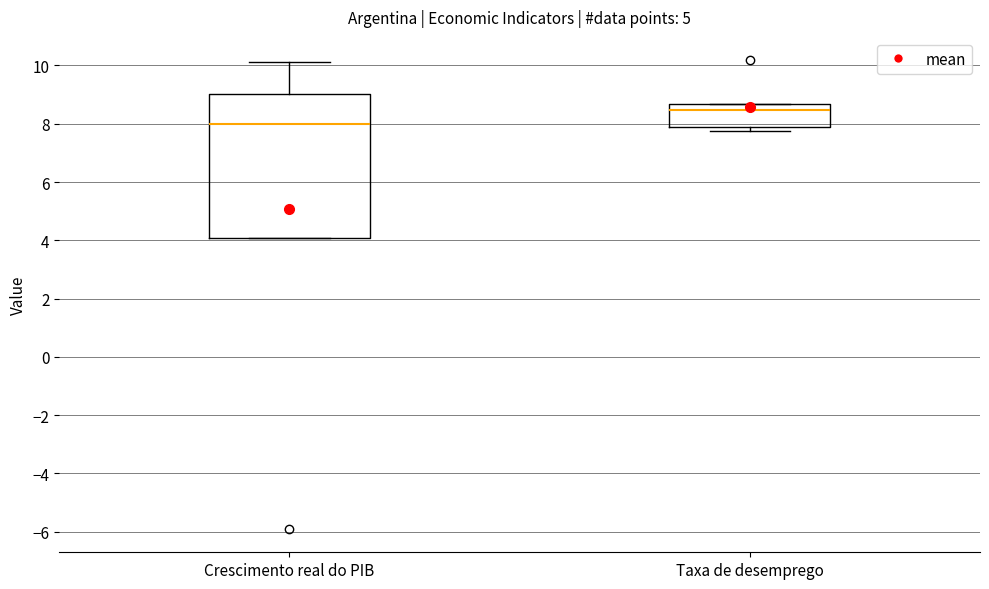

Reading left to right, transcribe this box plot: for each box, give where its median line is, the range the box spans, and where its two whiskers end, as read against the y-axis. The values are not printed on the chart, so give them approximately, as read against the axis.

Crescimento real do PIB: median 8.0, box 4.0 to 9.0, whiskers 4.0 to 10.2
Taxa de desemprego: median 8.4, box 7.8 to 8.6, whiskers 7.8 (just below the box's lower edge) to 8.6